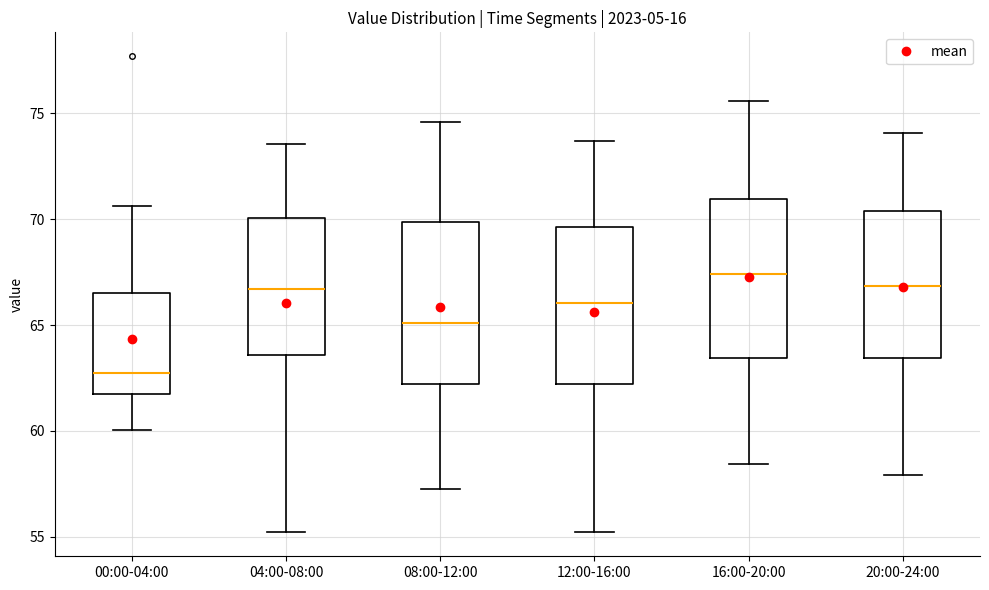

Which box has the highest median line?

16:00-20:00